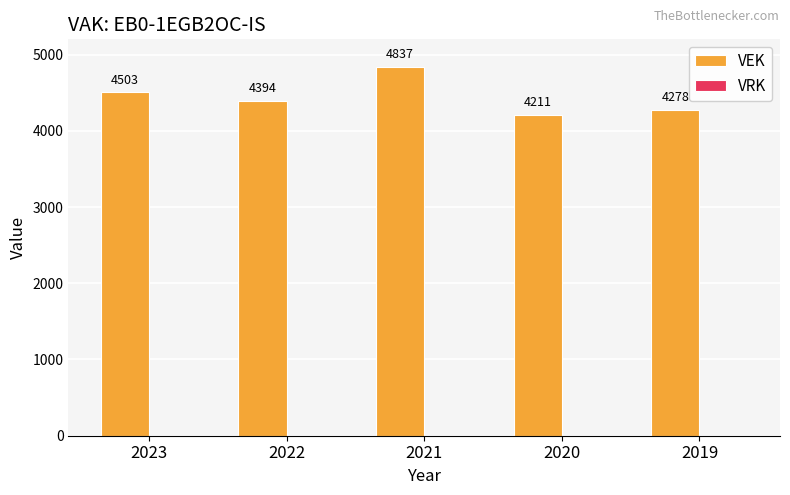

Rank the categories by value from highest to lowest.

2021, 2023, 2022, 2019, 2020